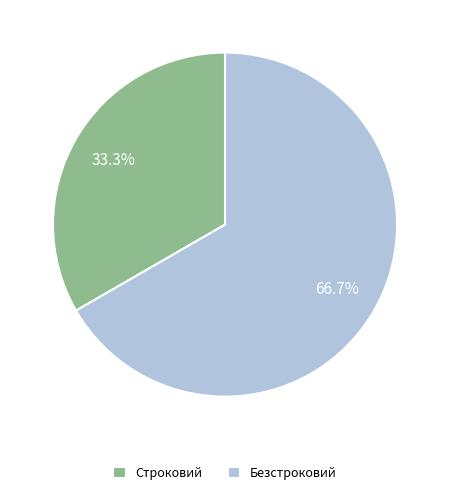

Do Безстроковий and Строковий together represent more than half of the pie?

Yes